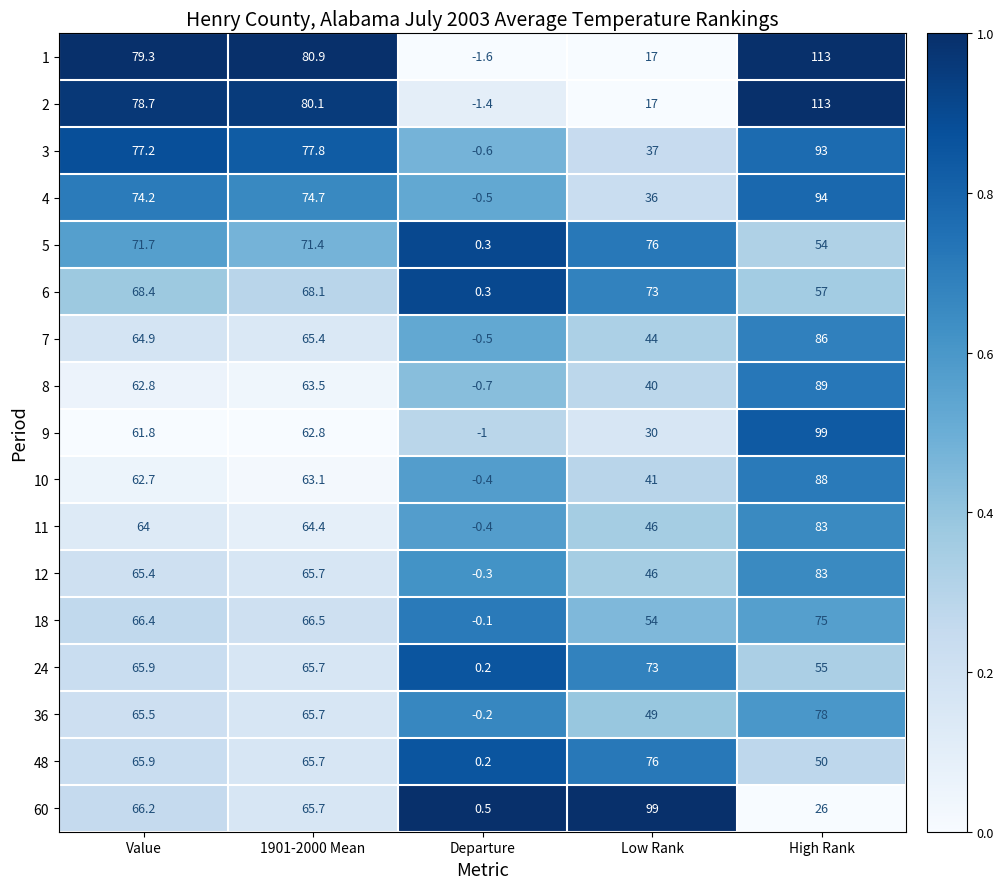

Is it true that 4 equals -0.5 at Departure?

True